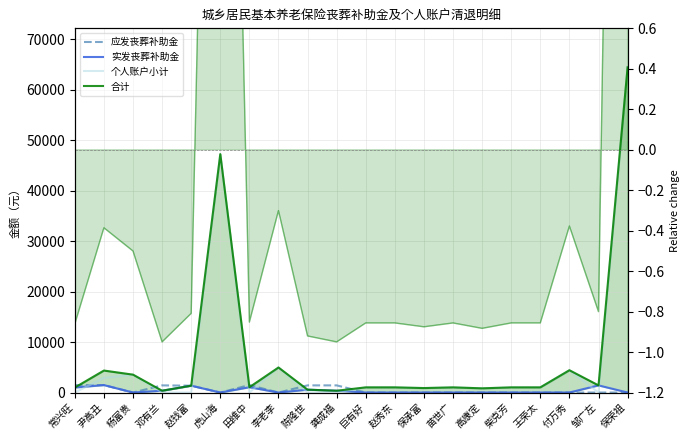

At which category does the chart reach its minimum across all series?

邓有兰